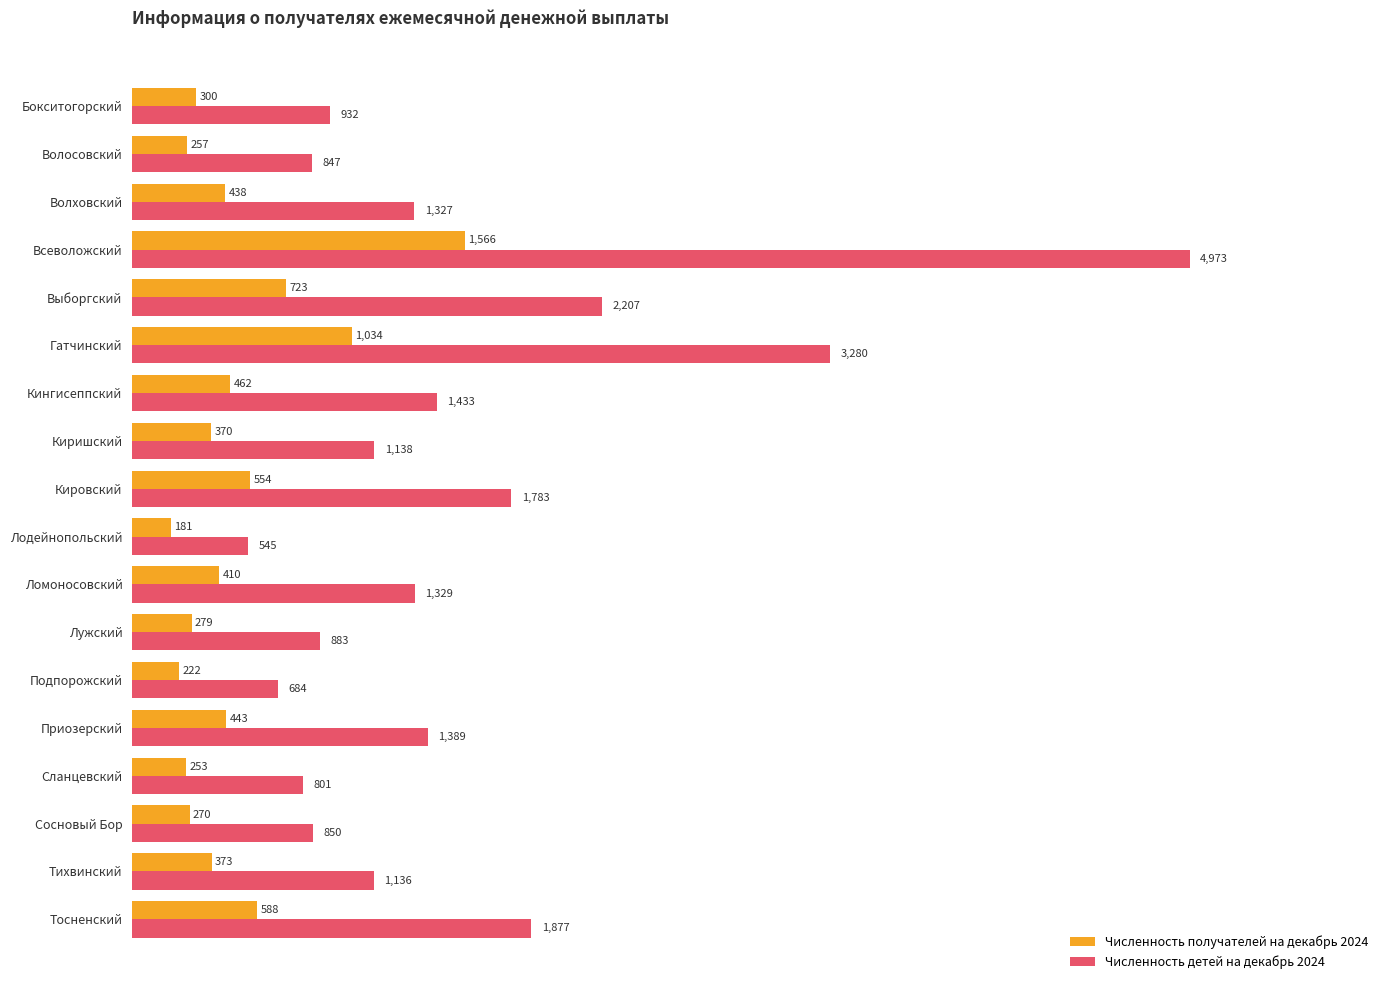

Which category has the highest value across all series?

Всеволожский